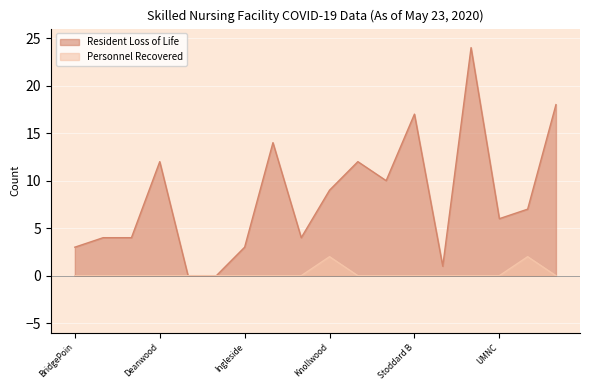

The value of Personnel Recovered at Stoddard B is 0. True or false?

True